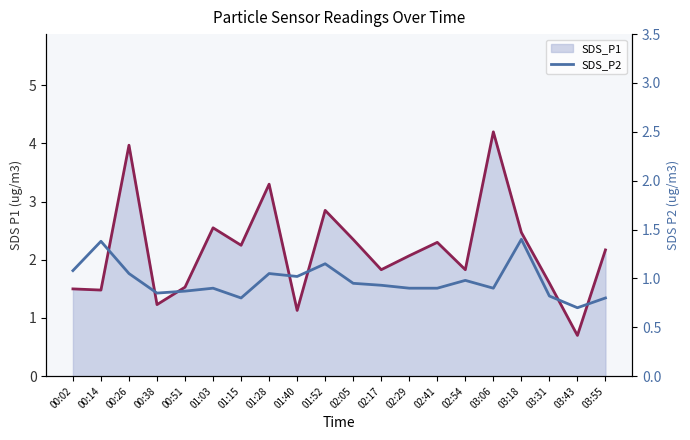

Does the chart have visible grid lines?

No